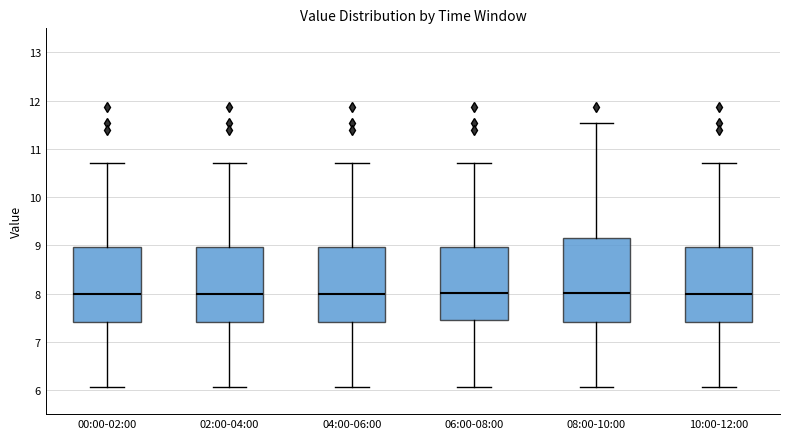

Reading left to right, read every box against the y-axis: the position of its median line, the range the box covers, and the ends of its whiskers. The values are not printed on the chart, so give them approximately, as read against the axis.

00:00-02:00: median 8.0, box 7.4 to 9.0, whiskers 6.1 to 10.7
02:00-04:00: median 8.0, box 7.4 to 9.0, whiskers 6.1 to 10.7
04:00-06:00: median 8.0, box 7.4 to 9.0, whiskers 6.1 to 10.7
06:00-08:00: median 8.0, box 7.5 to 9.0, whiskers 6.1 to 10.7
08:00-10:00: median 8.0, box 7.4 to 9.2, whiskers 6.1 to 11.5
10:00-12:00: median 8.0, box 7.4 to 9.0, whiskers 6.1 to 10.7